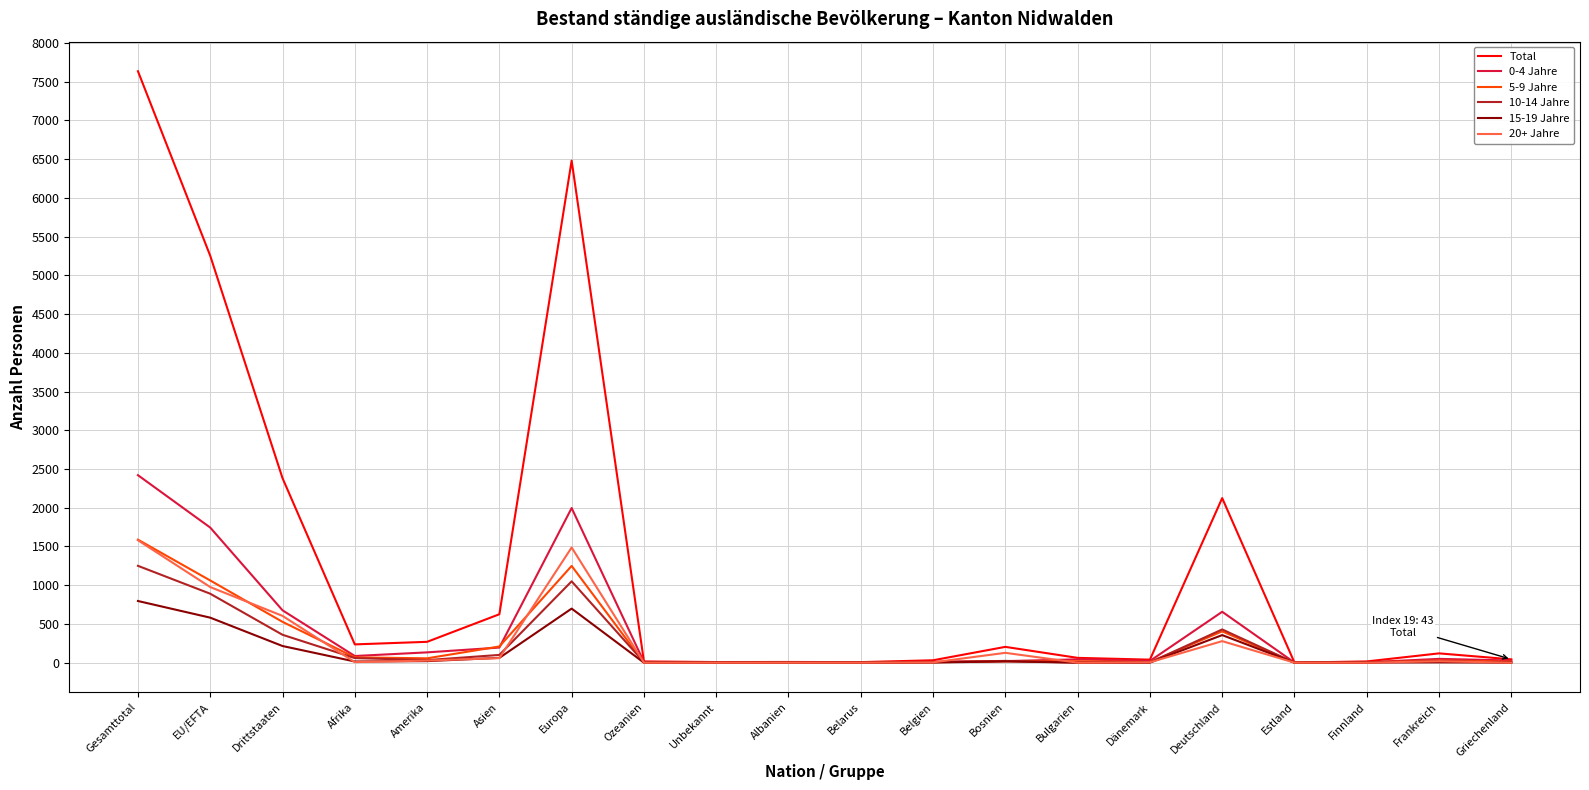

Is it true that Total equals 236 at Afrika?

True